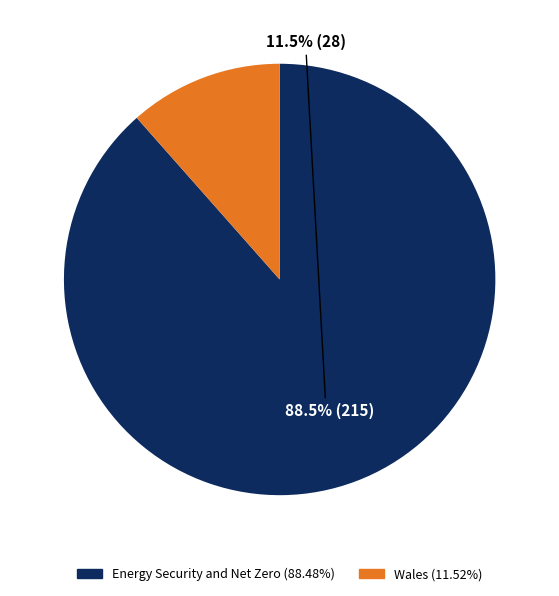

What is the smallest slice in the pie chart?

Wales